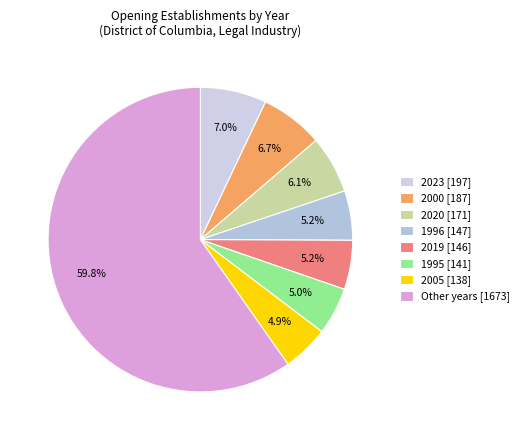

Count the number of slices in the pie.

8